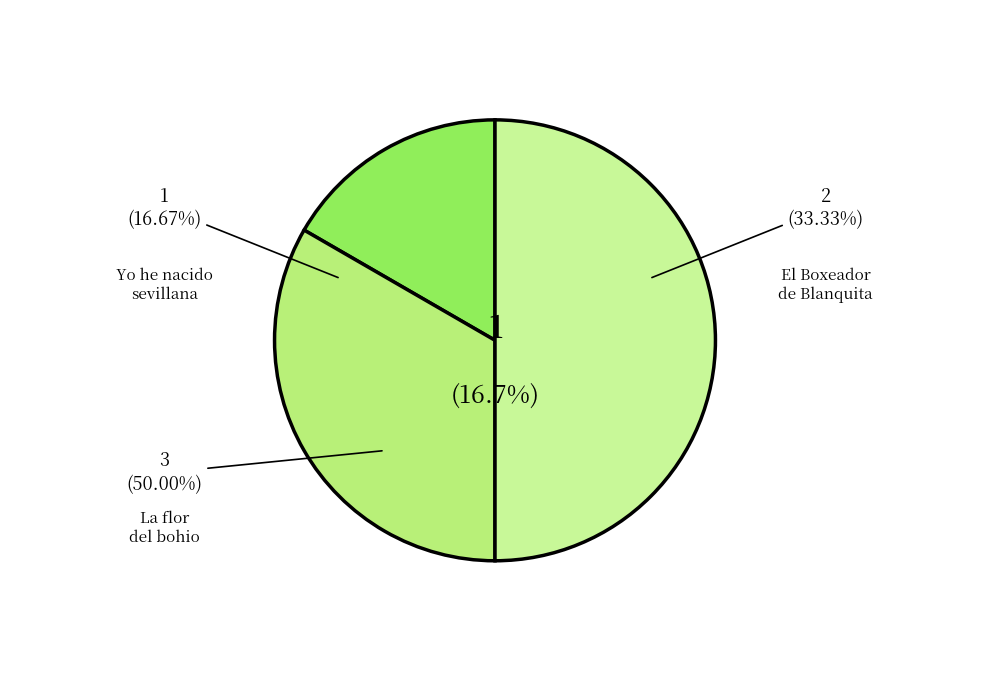

What portion of the pie excludes El Boxeador de Blanquita Raffles/Adam?

66.7%